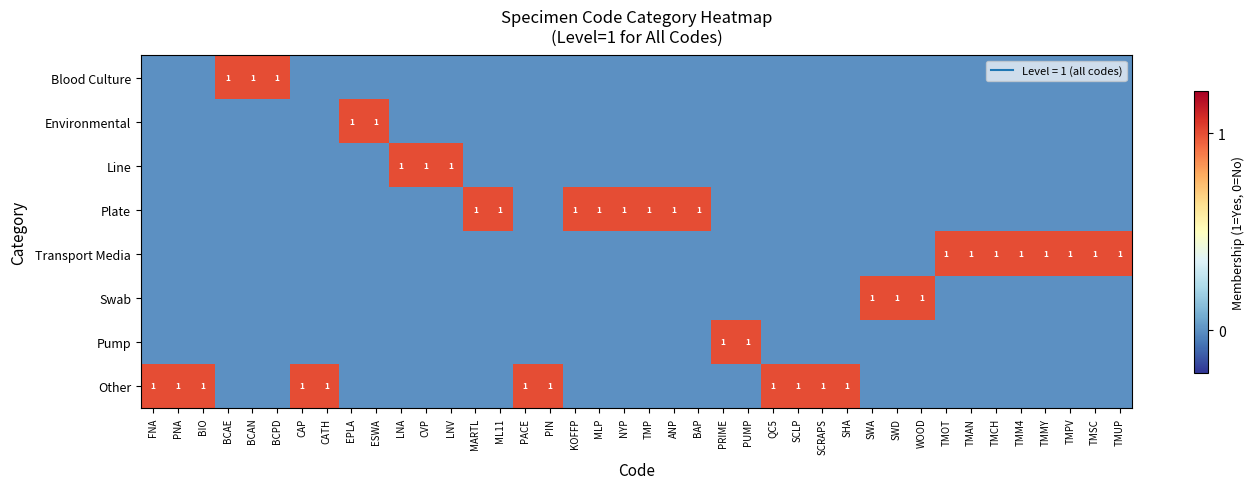

Which label corresponds to the smallest value in the chart?

FNA